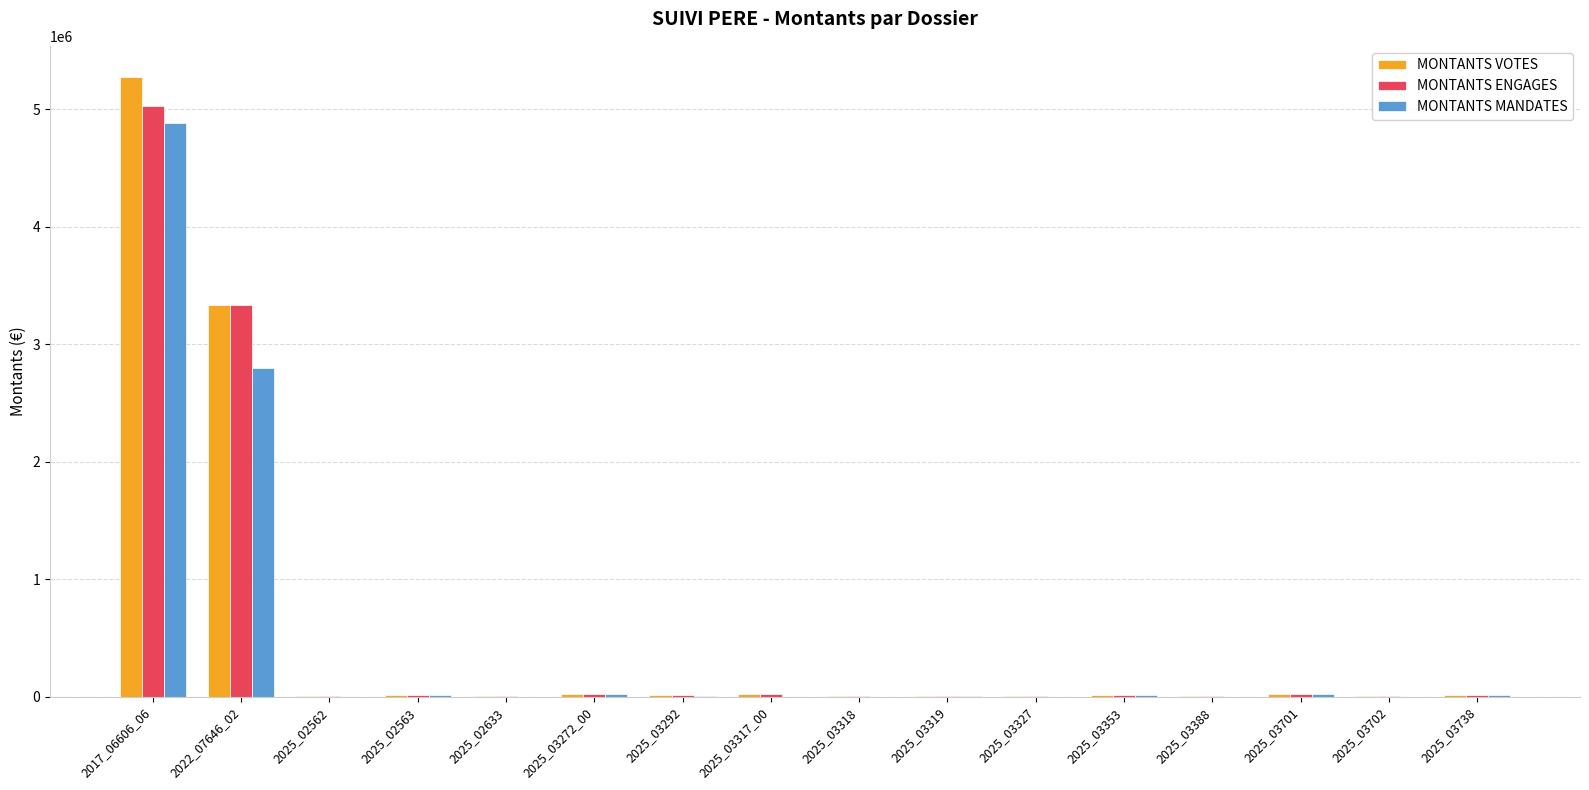

What is the difference between the MONTANTS VOTES values at 2025_02633 and 2025_02563?

16463.0